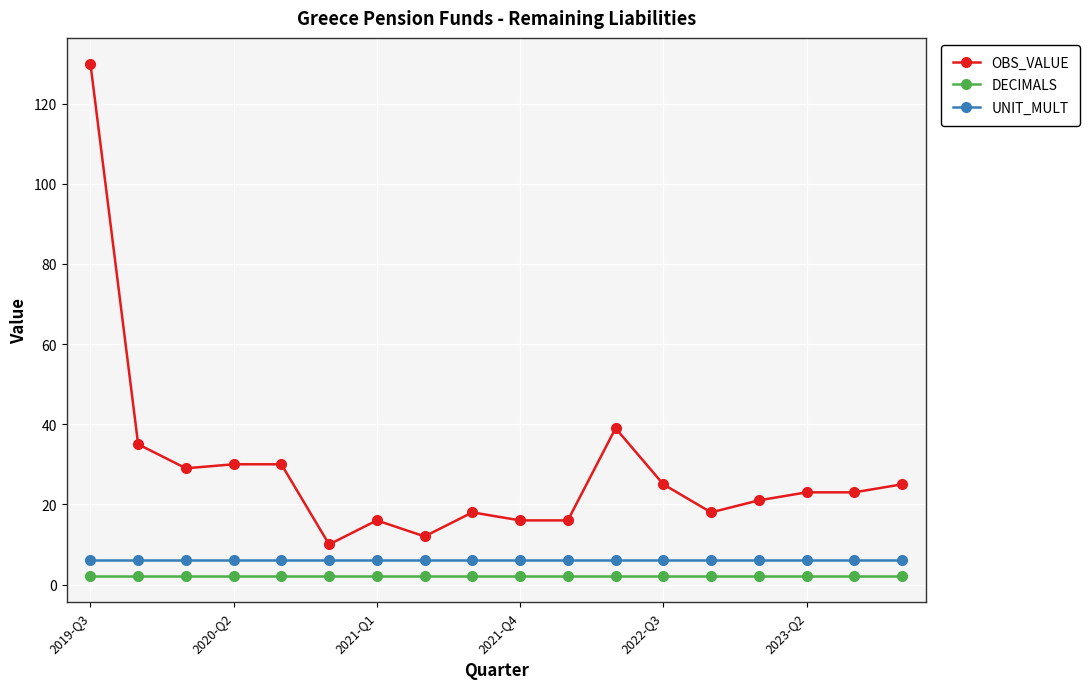

What is the lowest value of the OBS_VALUE series?

10